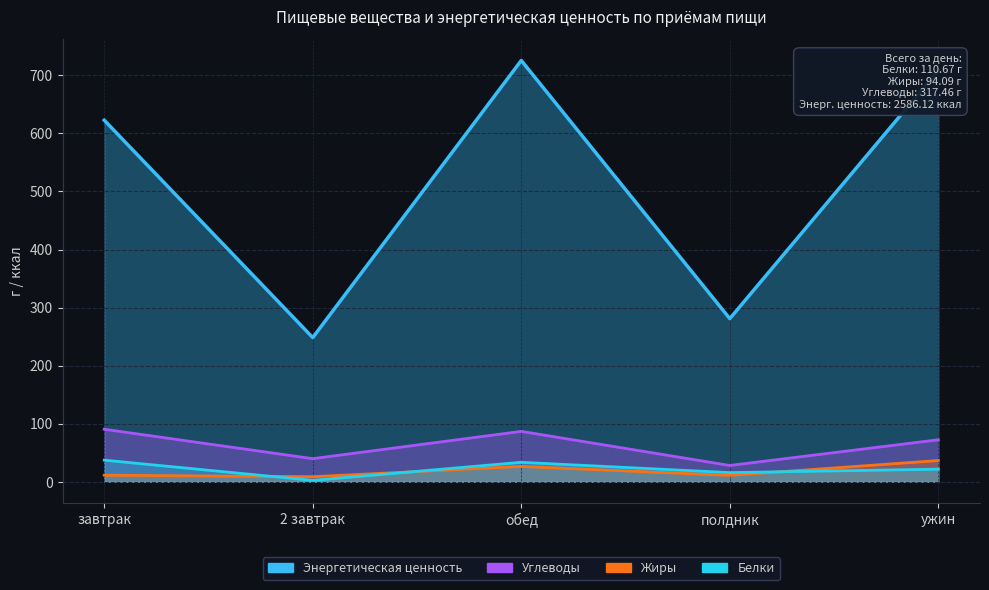

What is the smallest value displayed?

2.4